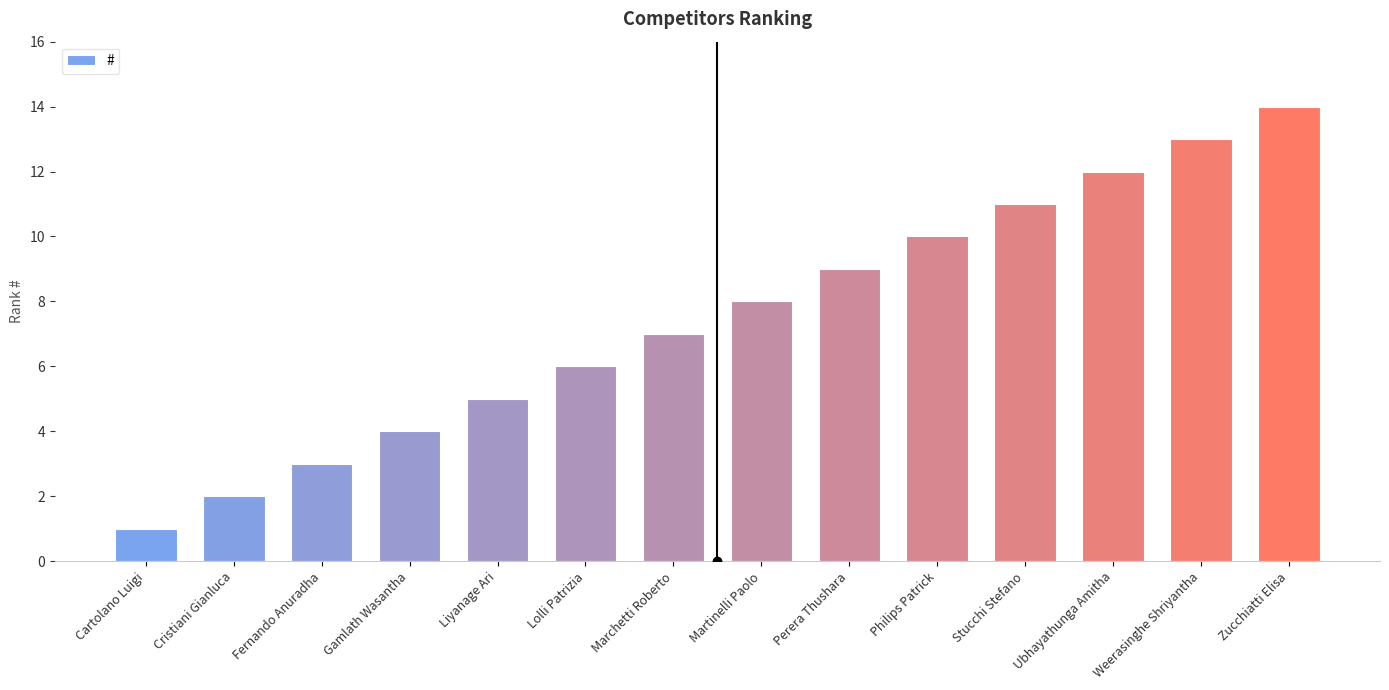

Which label corresponds to the largest value in the chart?

Zucchiatti Elisa